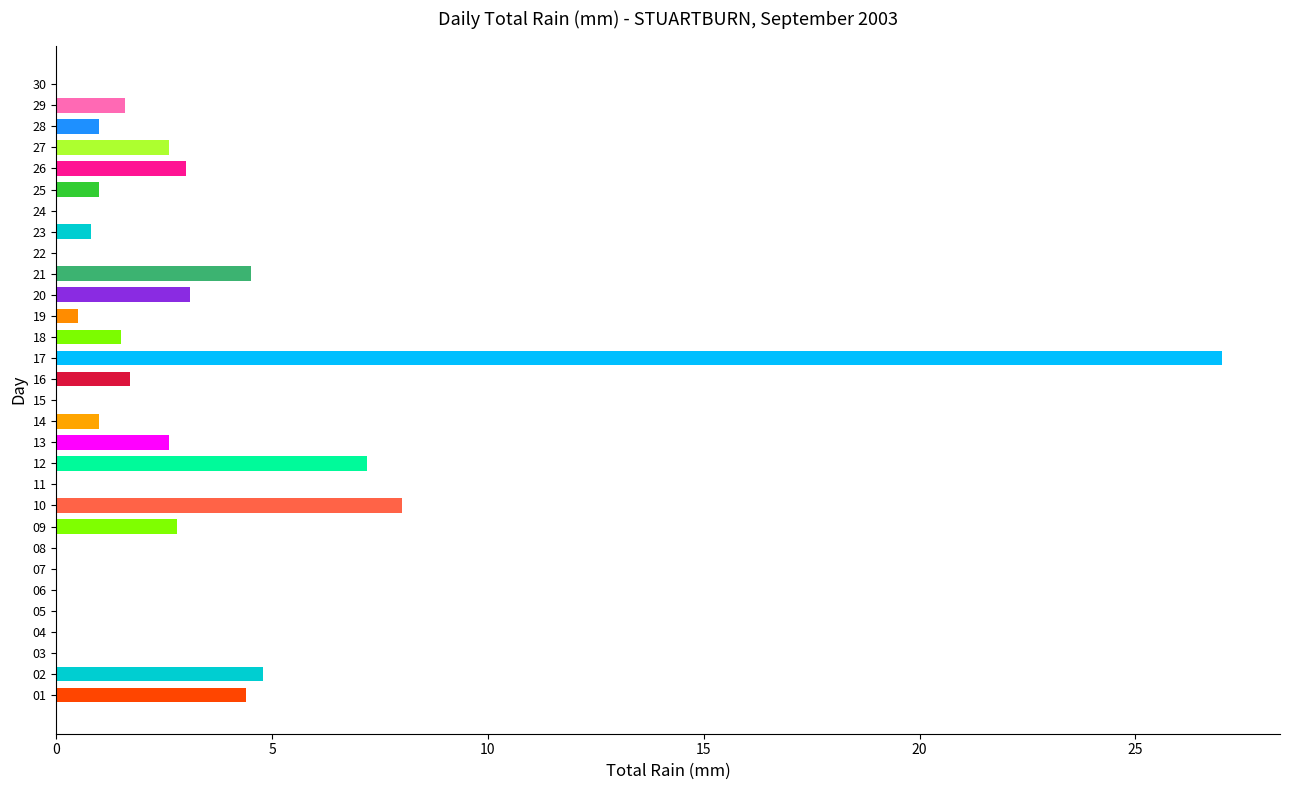

What is the maximum value shown in the chart?

27.0